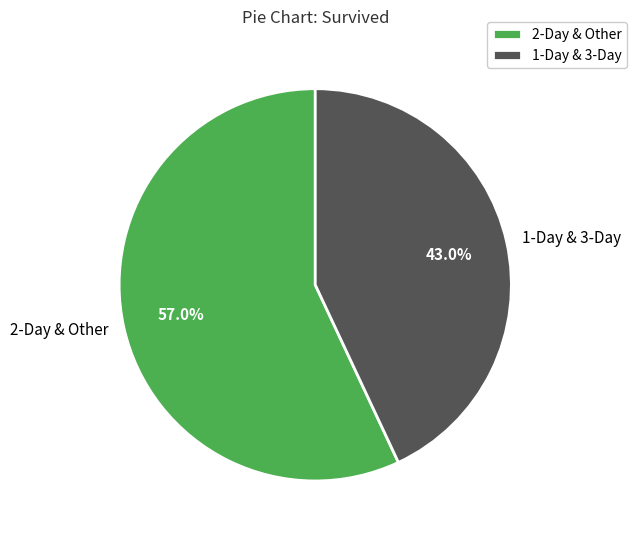

Rank the categories by value from lowest to highest.

1-Day & 3-Day, 2-Day & Other